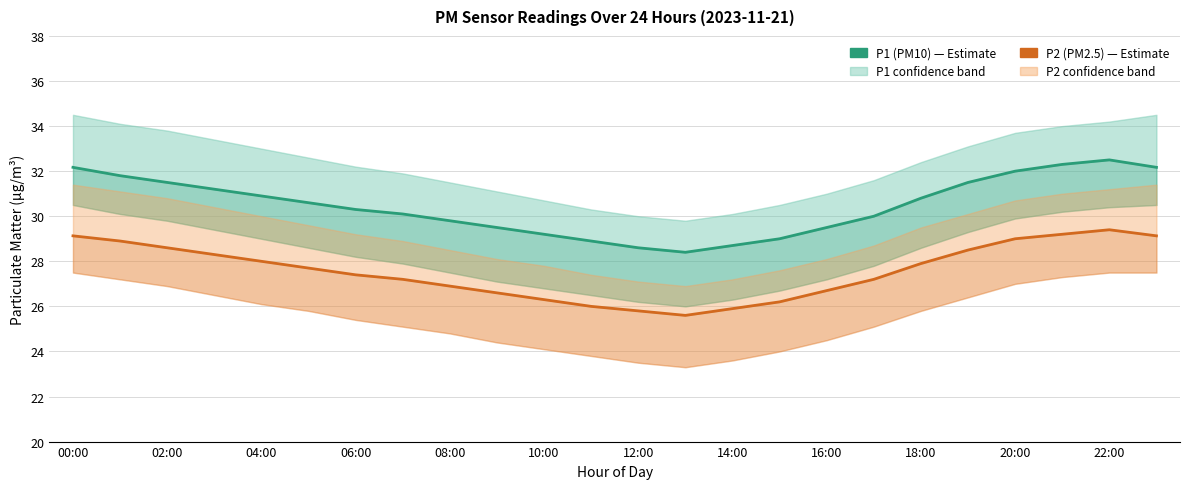

At how many categories does at least one series exceed 29?

19